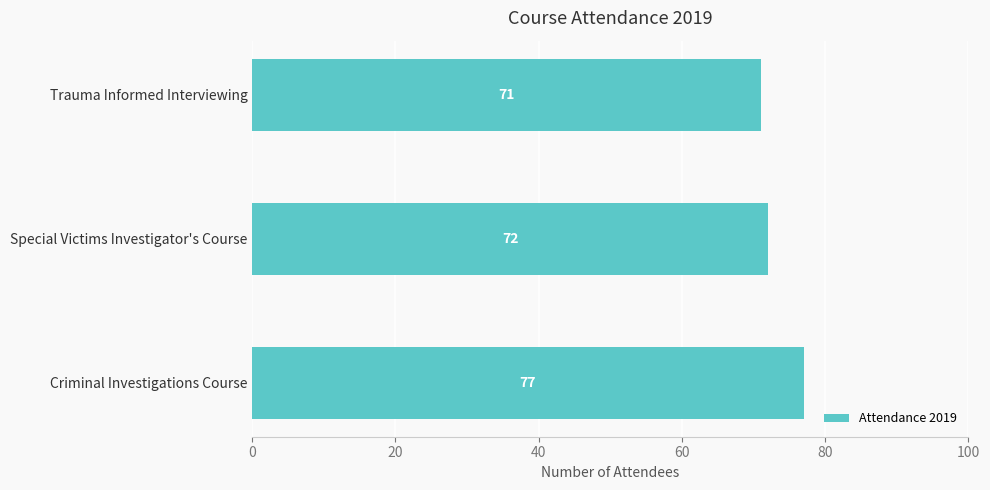

List the labels in order of value, smallest first.

Trauma Informed Interviewing, Special Victims Investigator's Course, Criminal Investigations Course